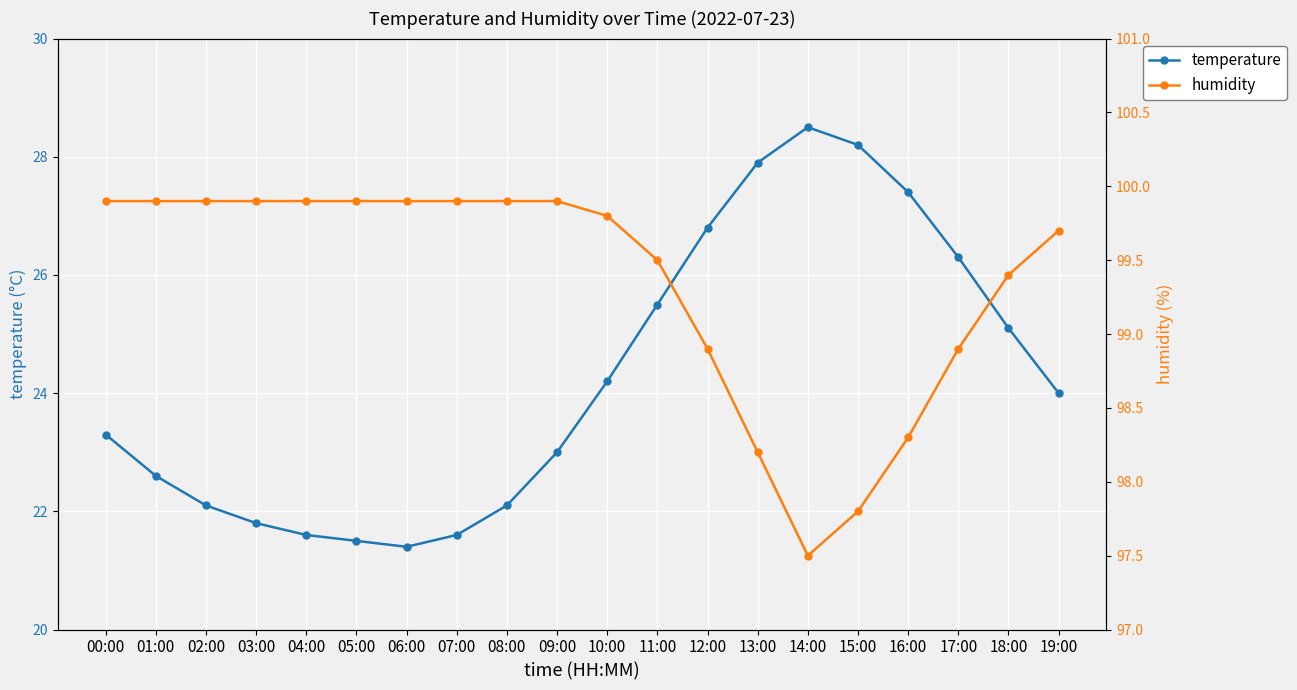

At which label does humidity first exceed 99?

00:00